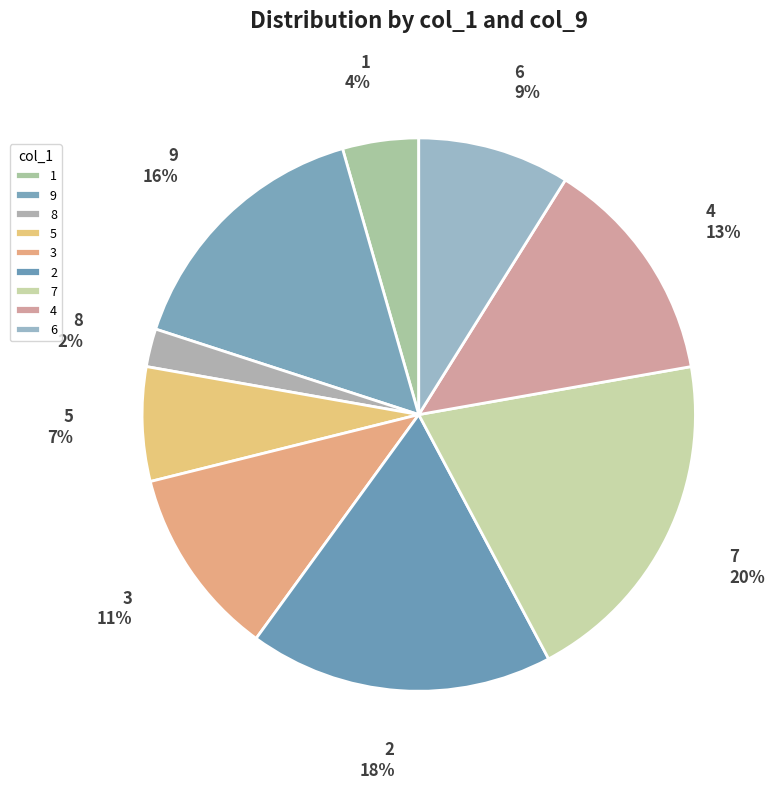

What percentage is the 6 slice, to the nearest percent?

9%